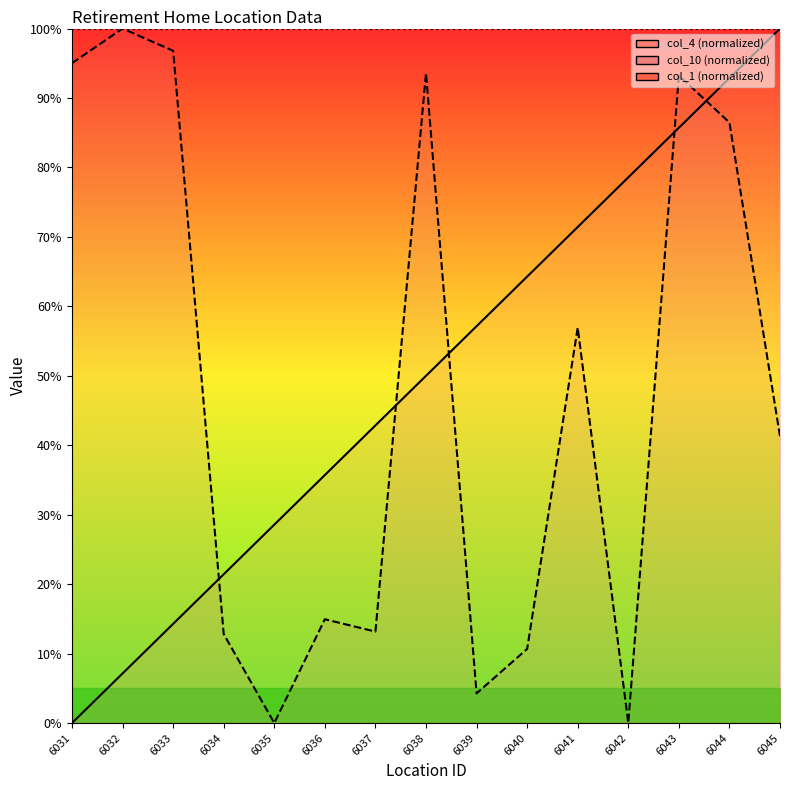

Which series has the largest total across all categories?

col_4